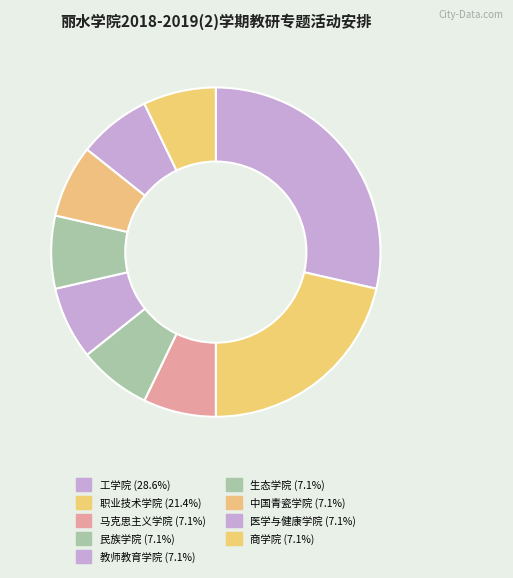

Does 教师教育学院 represent more than half of the total?

No